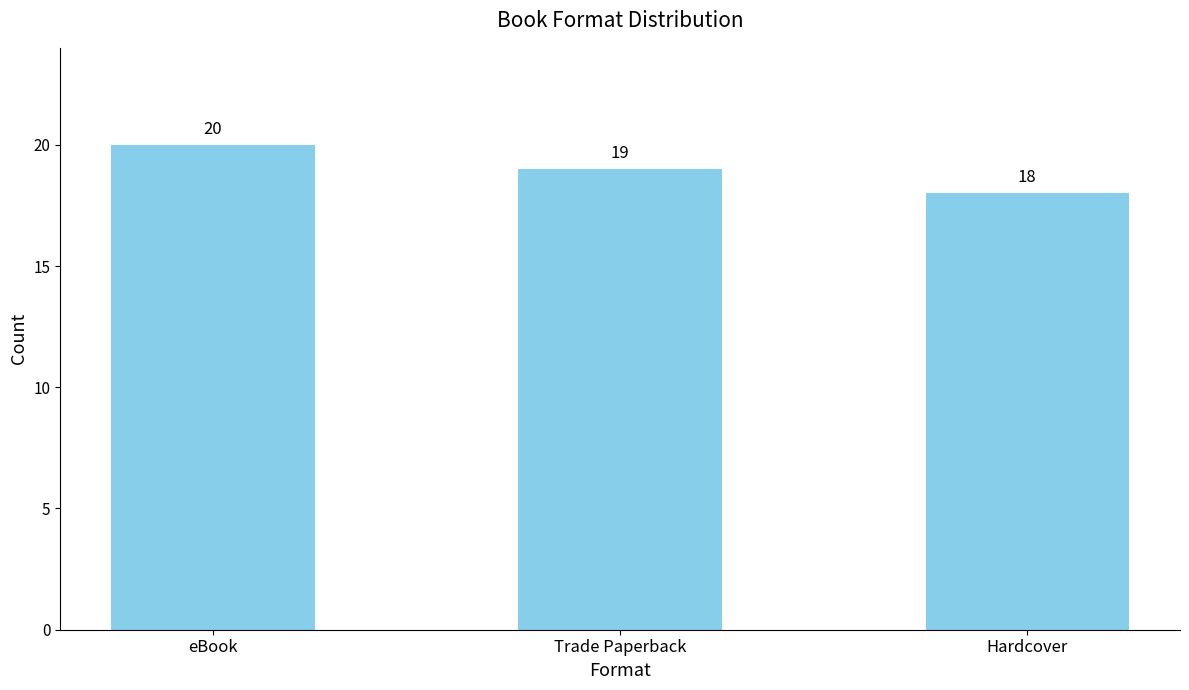

Which category has the lowest value across all series?

Hardcover